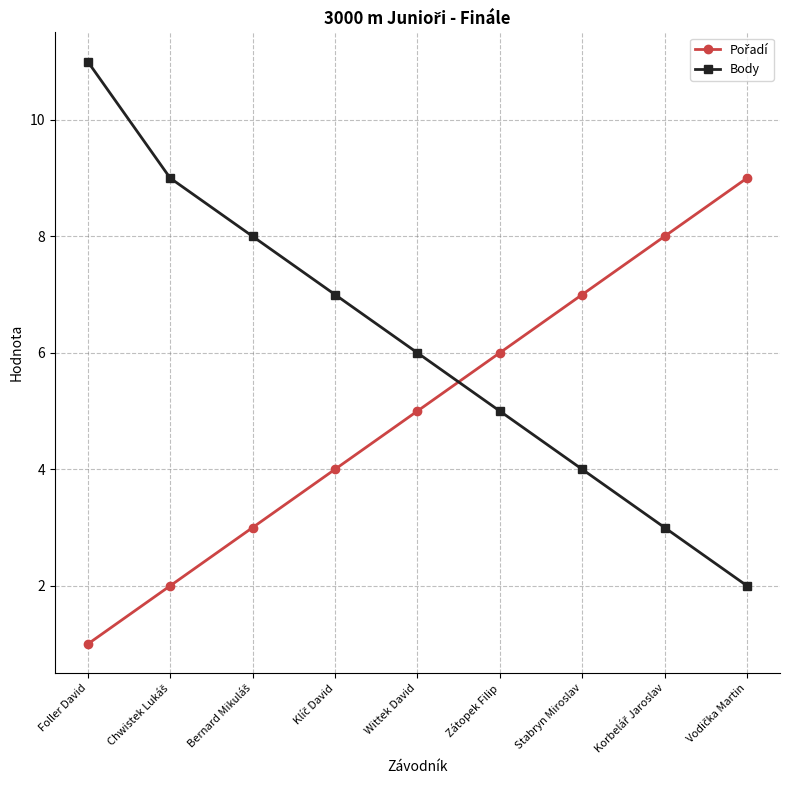

Which label corresponds to the largest value in the chart?

Foller David